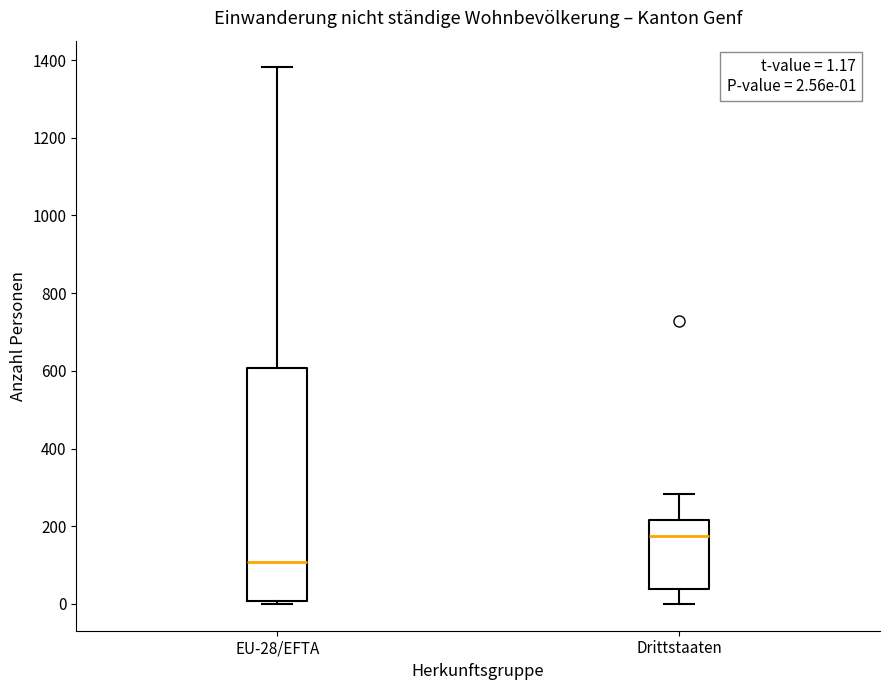

Which box has the lowest median line?

EU-28/EFTA